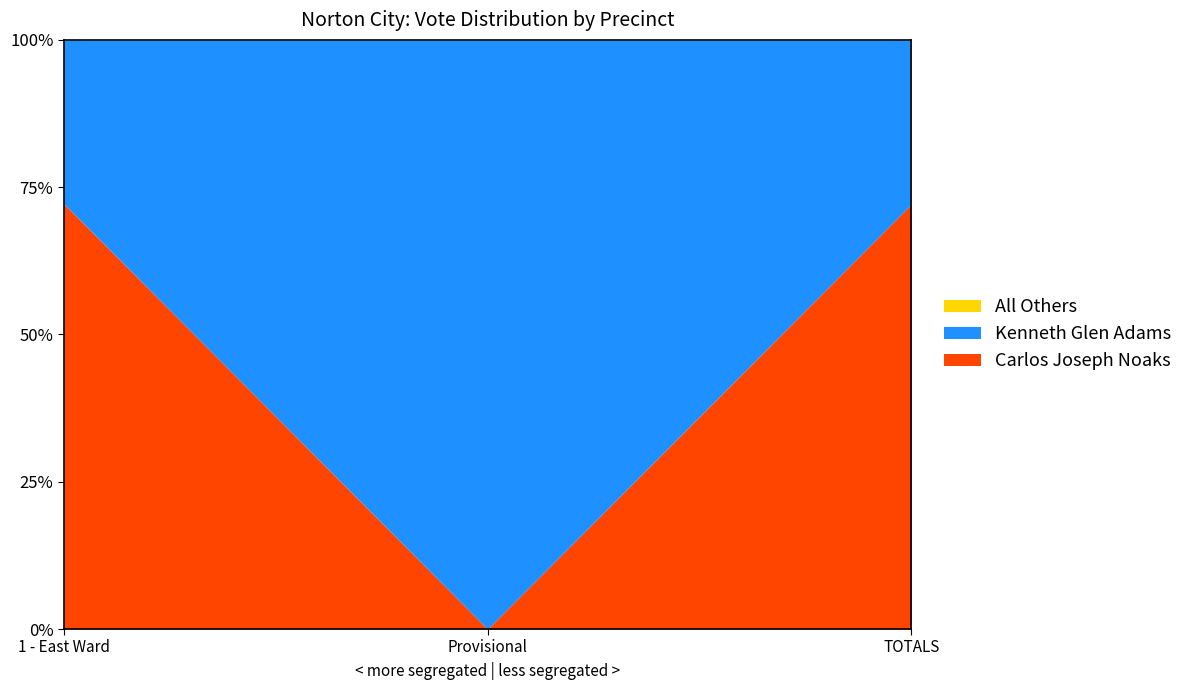

Rank the series at 1 - East Ward from lowest to highest value.

All Others, Kenneth Glen Adams, Carlos Joseph Noaks